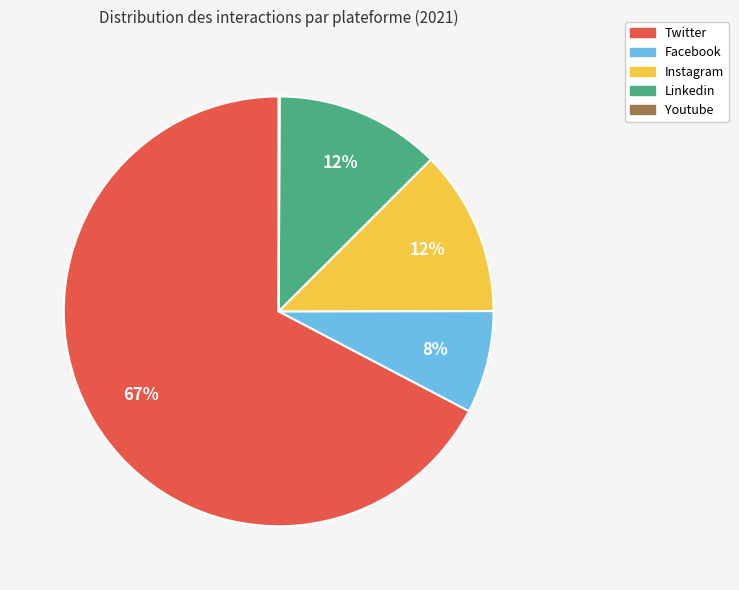

To the nearest percent, what is the difference between the Facebook and Twitter slice percentages?

60%